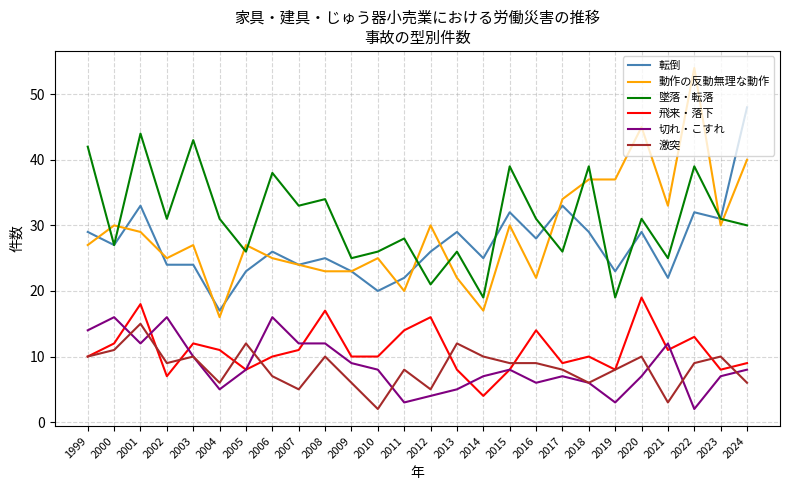

What is the average value of the 激突 series?

8